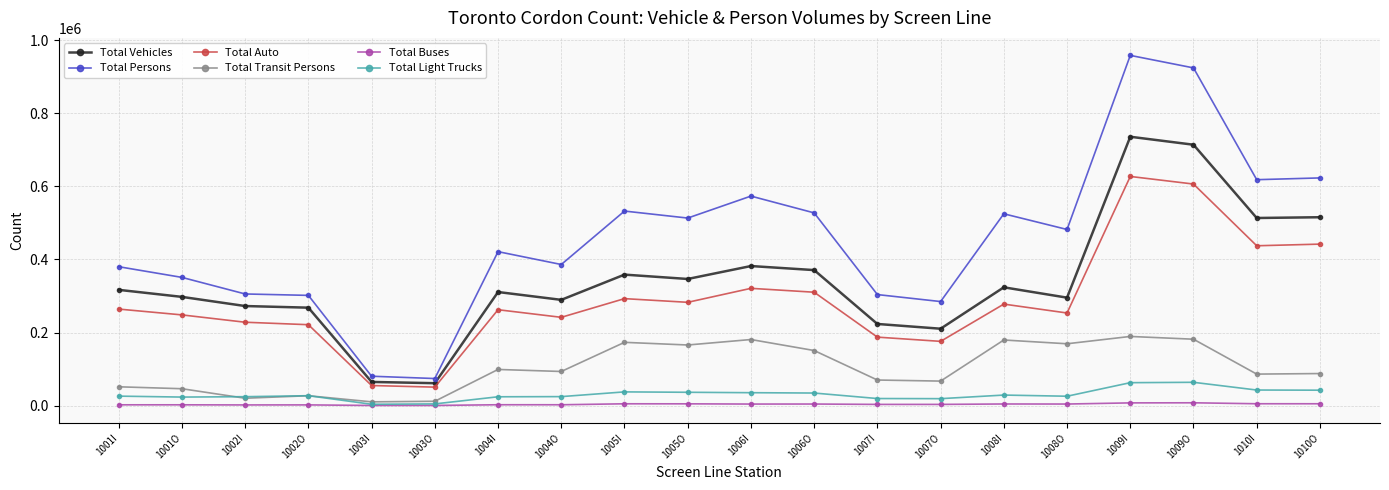

Between 1004I and 1008I, which series saw the biggest shift?

Total Persons